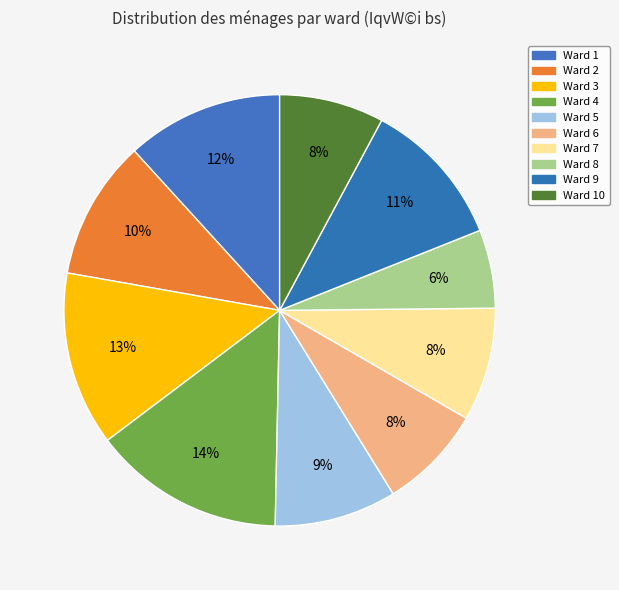

How many slices are in this pie chart?

10